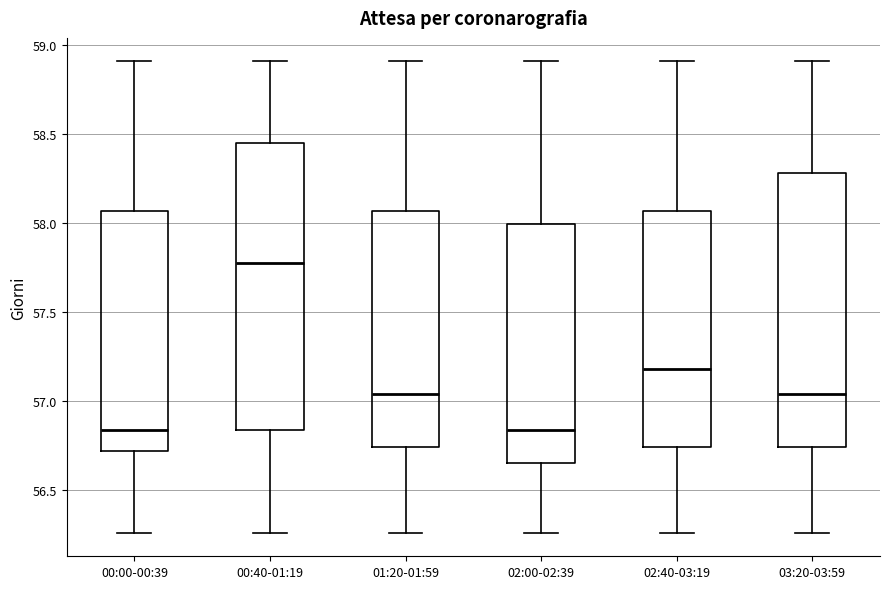

Reading left to right, read every box against the y-axis: the position of its median line, the range the box covers, and the ends of its whiskers. The values are not printed on the chart, so give them approximately, as read against the axis.

00:00-00:39: median 56.85, box 56.70 to 58.05, whiskers 56.25 to 58.90
00:40-01:19: median 57.80, box 56.85 to 58.45, whiskers 56.25 to 58.90
01:20-01:59: median 57.05, box 56.75 to 58.05, whiskers 56.25 to 58.90
02:00-02:39: median 56.85, box 56.65 to 58.00, whiskers 56.25 to 58.90
02:40-03:19: median 57.20, box 56.75 to 58.05, whiskers 56.25 to 58.90
03:20-03:59: median 57.05, box 56.75 to 58.30, whiskers 56.25 to 58.90